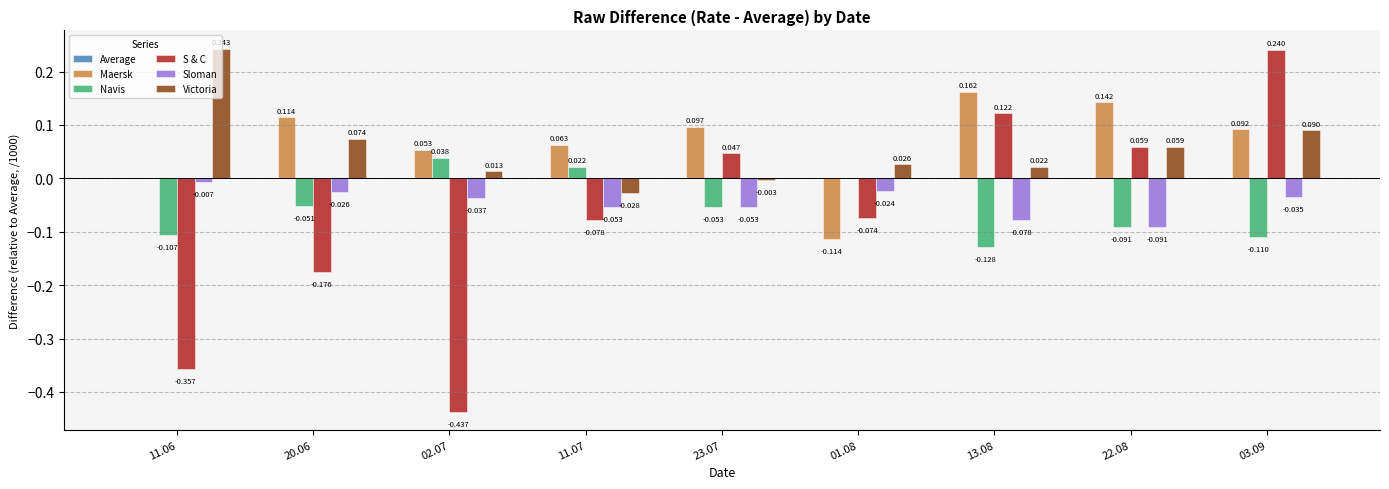

Between 22.08 and 03.09, which series saw the biggest shift?

S & C